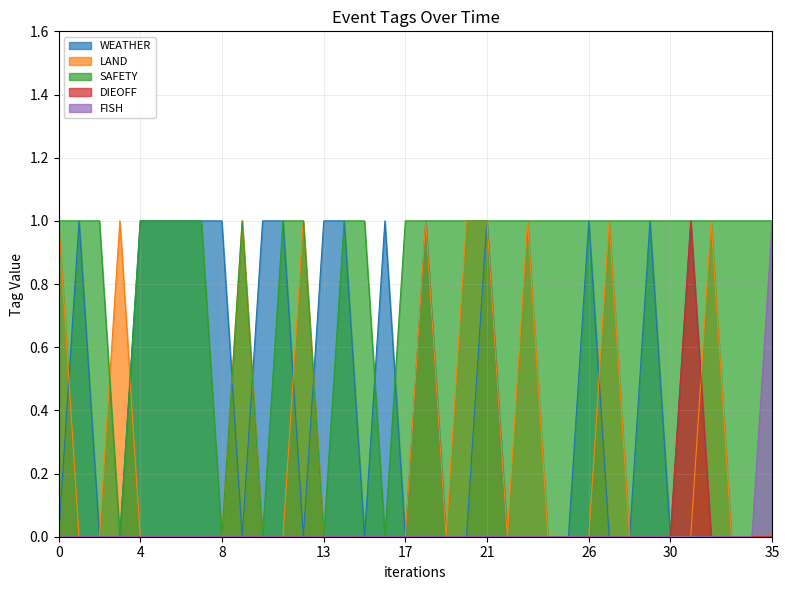

Reading right to left, transcribe all the data shown in this chart.

WEATHER: 0	0	0	0	1	0	1	0	0	1	0	0	0	0	1	0	0	1	0	1	0	1	1	0	1	1	0	1	1	1	1	1	0	0	1	0
LAND: 0	0	0	1	0	0	0	0	1	0	0	0	1	0	1	1	0	1	0	0	0	0	0	1	0	0	1	0	0	0	0	0	1	0	0	1
SAFETY: 1	1	1	1	1	1	1	1	1	1	1	1	1	1	1	1	1	1	1	0	1	1	0	1	1	0	1	0	1	1	1	1	0	1	1	1
DIEOFF: 0	0	0	0	1	0	0	0	0	0	0	0	0	0	0	0	0	0	0	0	0	0	0	0	0	0	0	0	0	0	0	0	0	0	0	0
FISH: 1	0	0	0	0	0	0	0	0	0	0	0	0	0	0	0	0	0	0	0	0	0	0	0	0	0	0	0	0	0	0	0	0	0	0	0